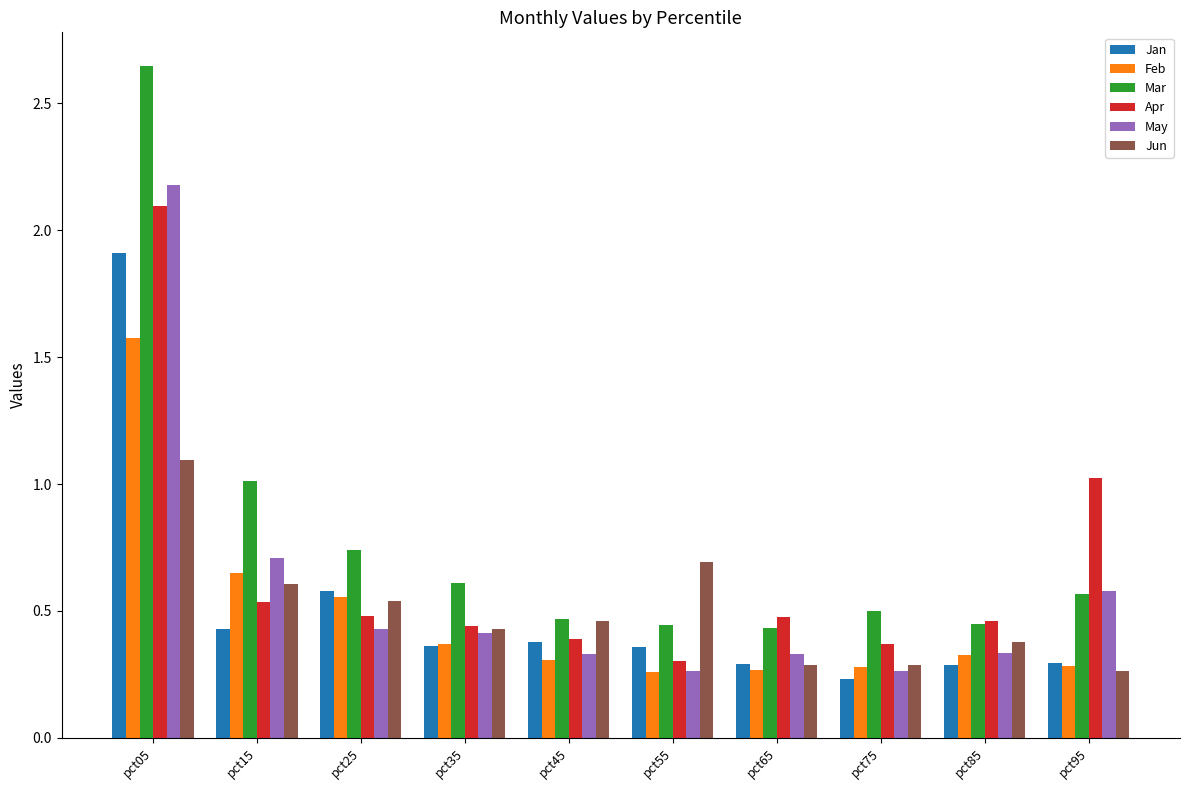

What is the total value across all series at pct55?

2.3